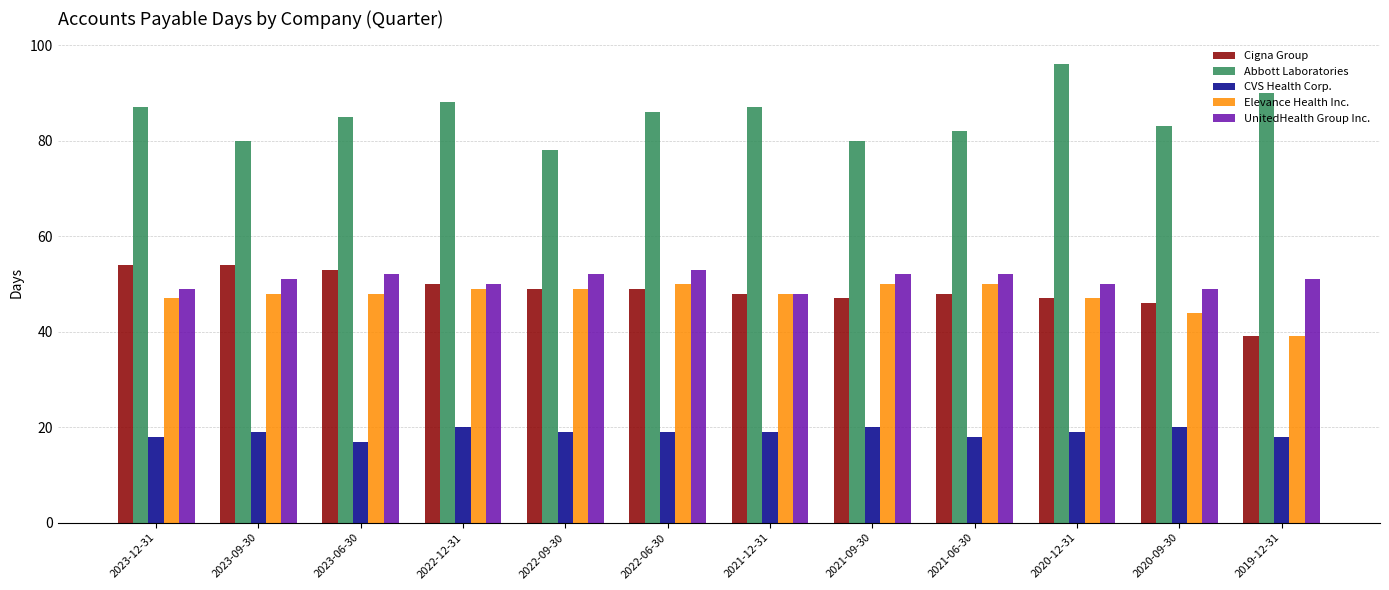

Reading left to right, what are all the values shown in this chart?

Cigna Group: 54	54	53	50	49	49	48	47	48	47	46	39
Abbott Laboratories: 87	80	85	88	78	86	87	80	82	96	83	90
CVS Health Corp.: 18	19	17	20	19	19	19	20	18	19	20	18
Elevance Health Inc.: 47	48	48	49	49	50	48	50	50	47	44	39
UnitedHealth Group Inc.: 49	51	52	50	52	53	48	52	52	50	49	51